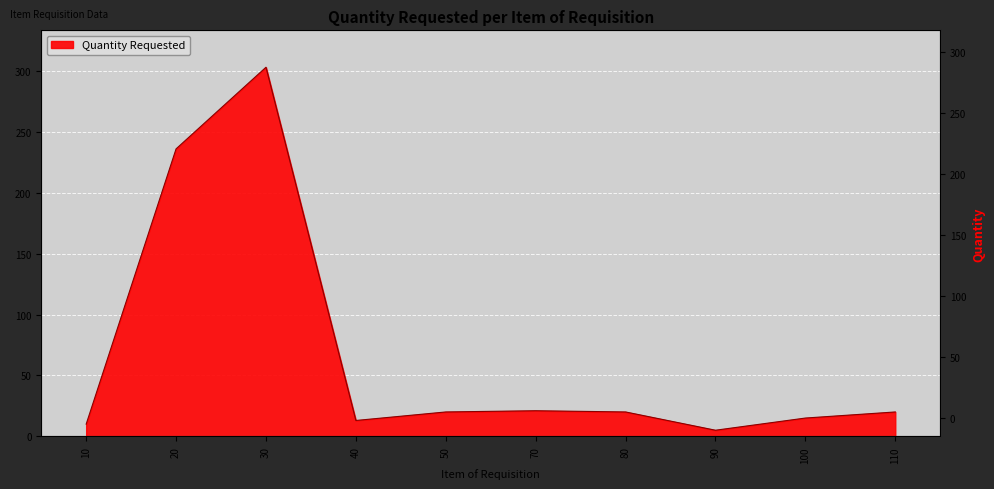

At which category does the data reach its first local valley?

40